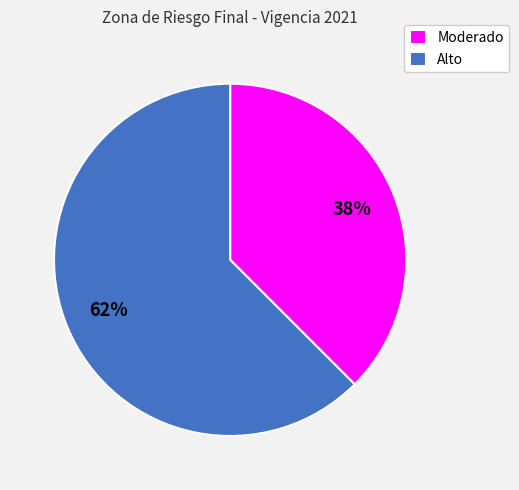

Rank the categories by value from highest to lowest.

Alto, Moderado